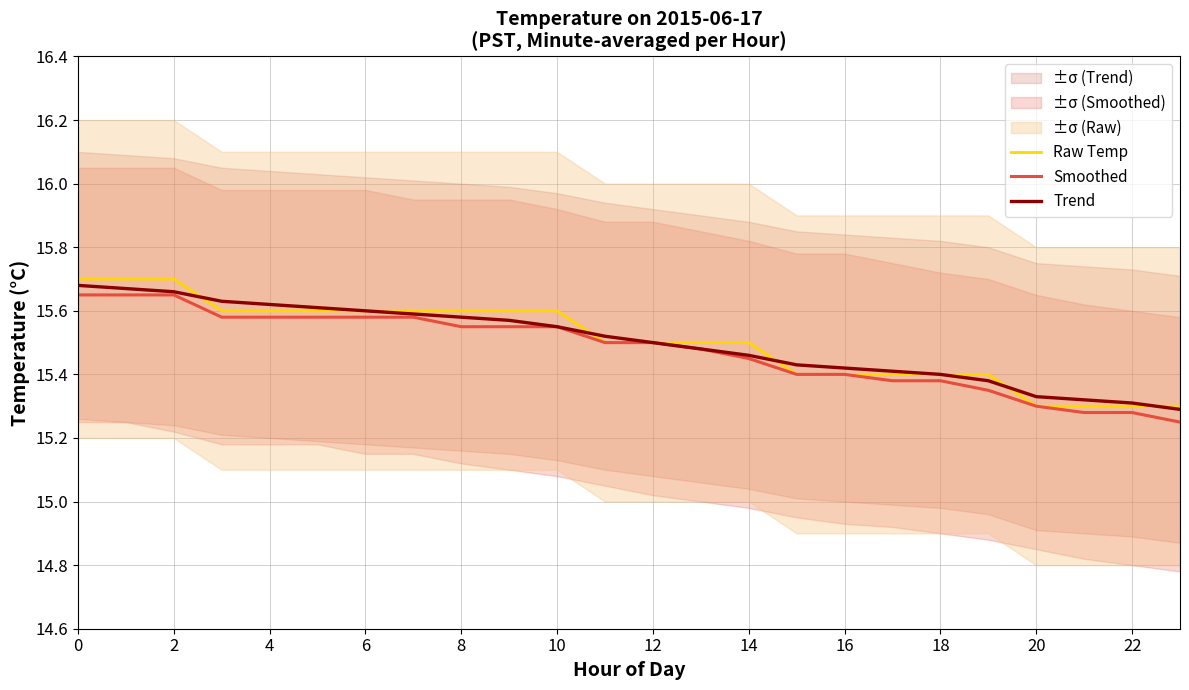

Is it true that Trend equals 15.3 at 22?

True